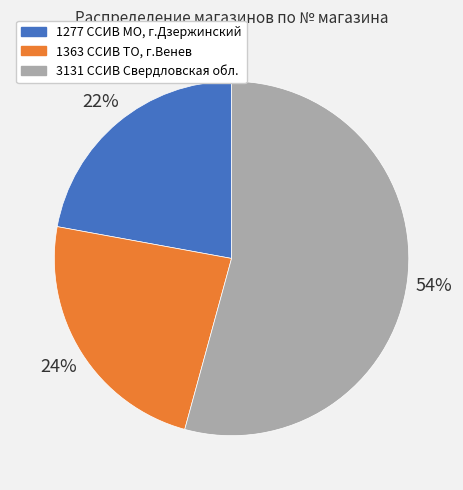

Combined, do 1277 ССИВ МО, г.Дзержинский and 3131 ССИВ Свердловская обл. account for over 50%?

Yes